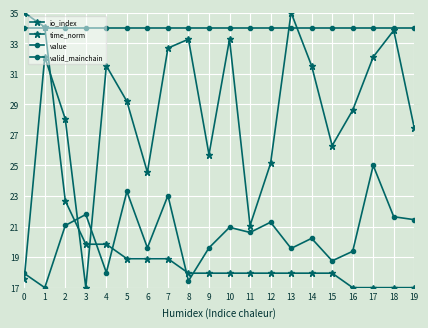

How many intersections are there between time_norm and value?

5